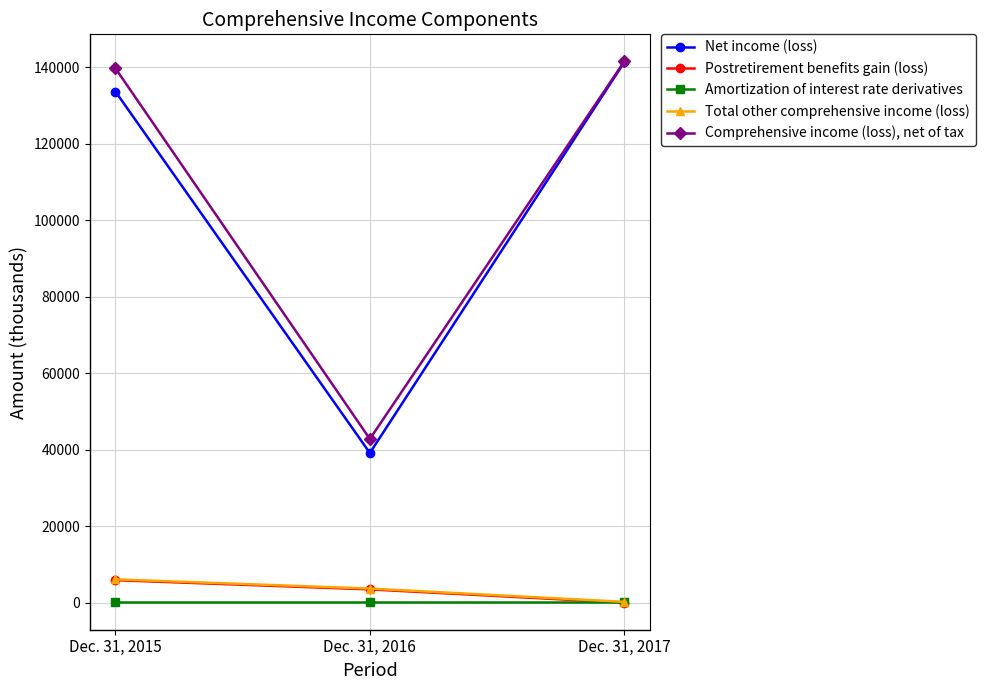

What is the highest value of the Postretirement benefits gain (loss) series?

5869